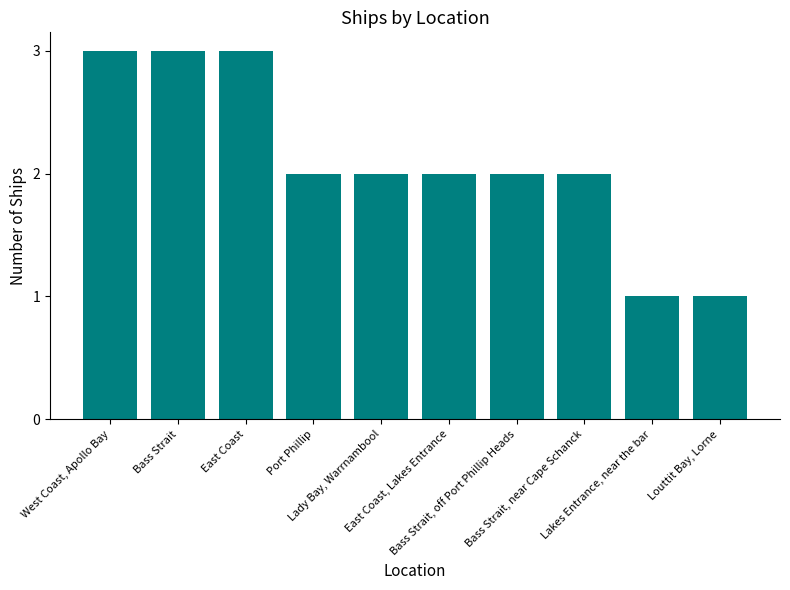

Count the number of data series in this chart.

1